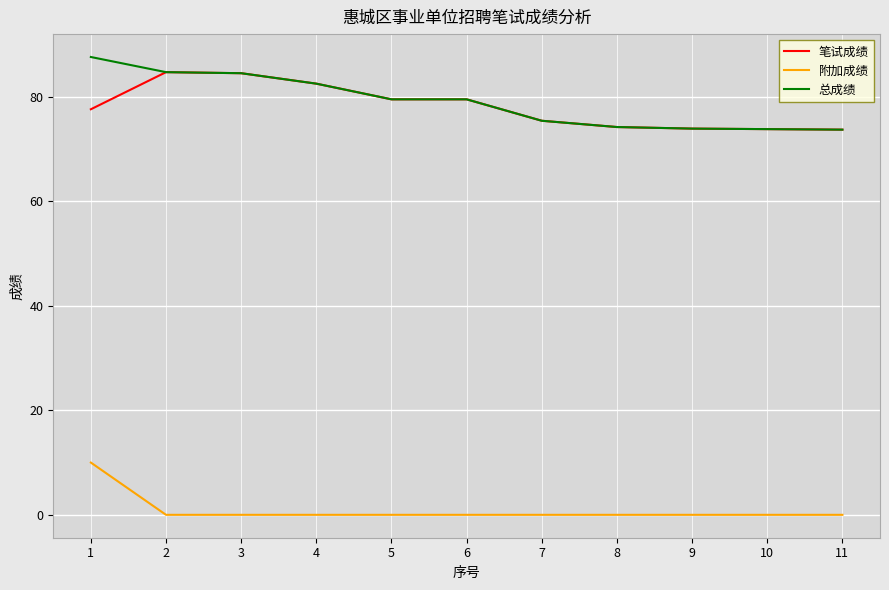

What is the maximum value shown in the chart?

87.6